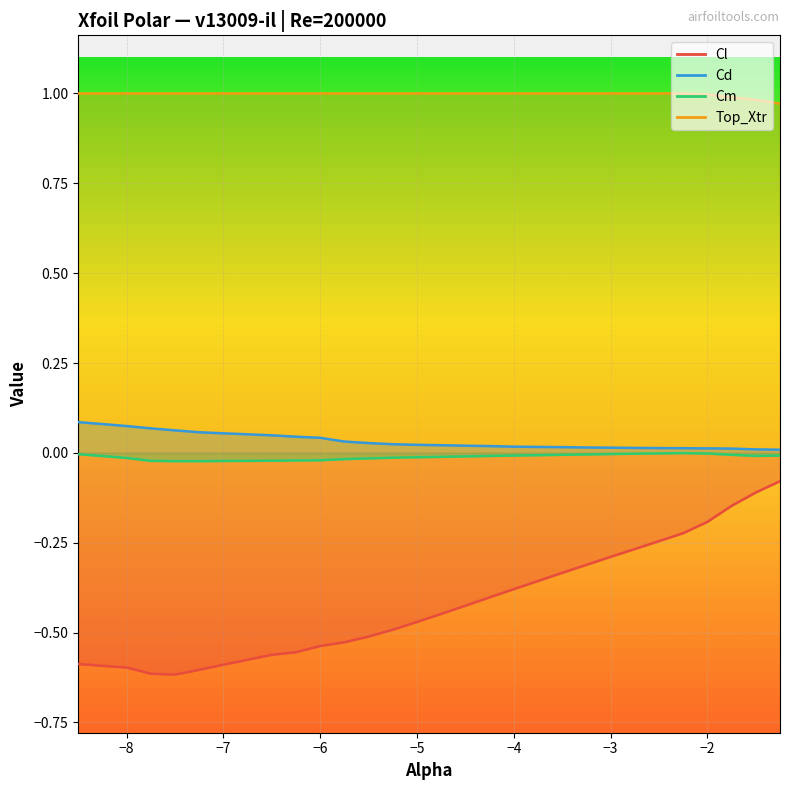

At −7, list the series in order from smallest to largest.

Cl, Cm, Cd, Top_Xtr